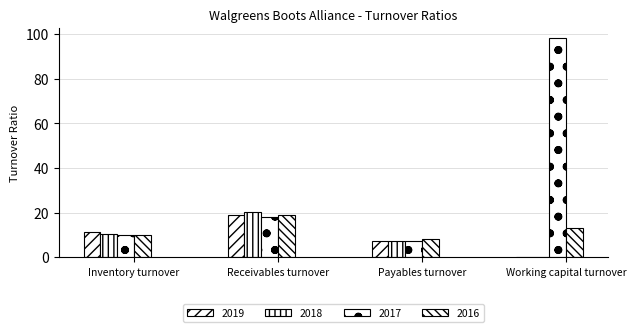

Count the number of data series in this chart.

4